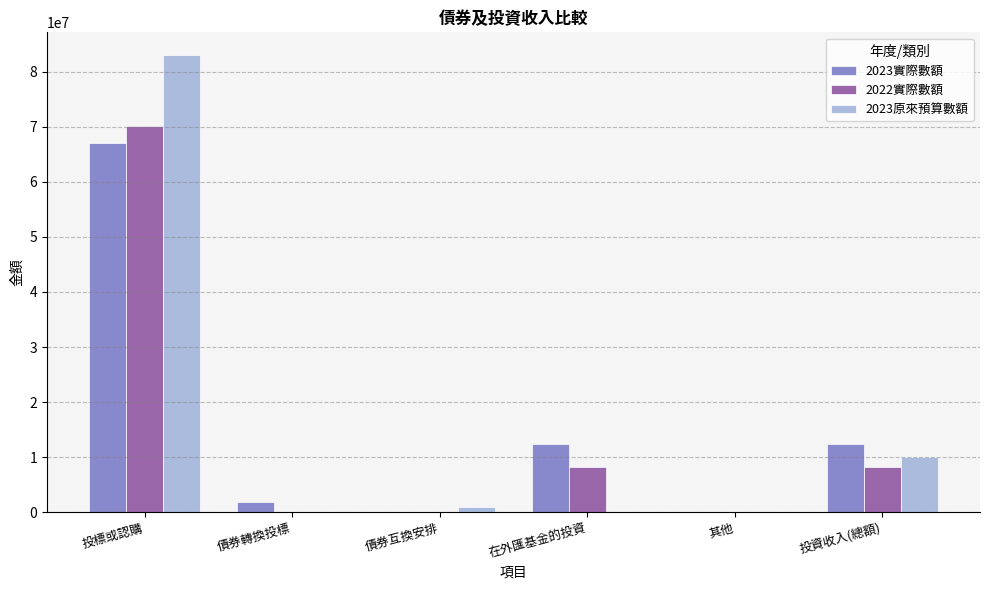

Count the number of data series in this chart.

3